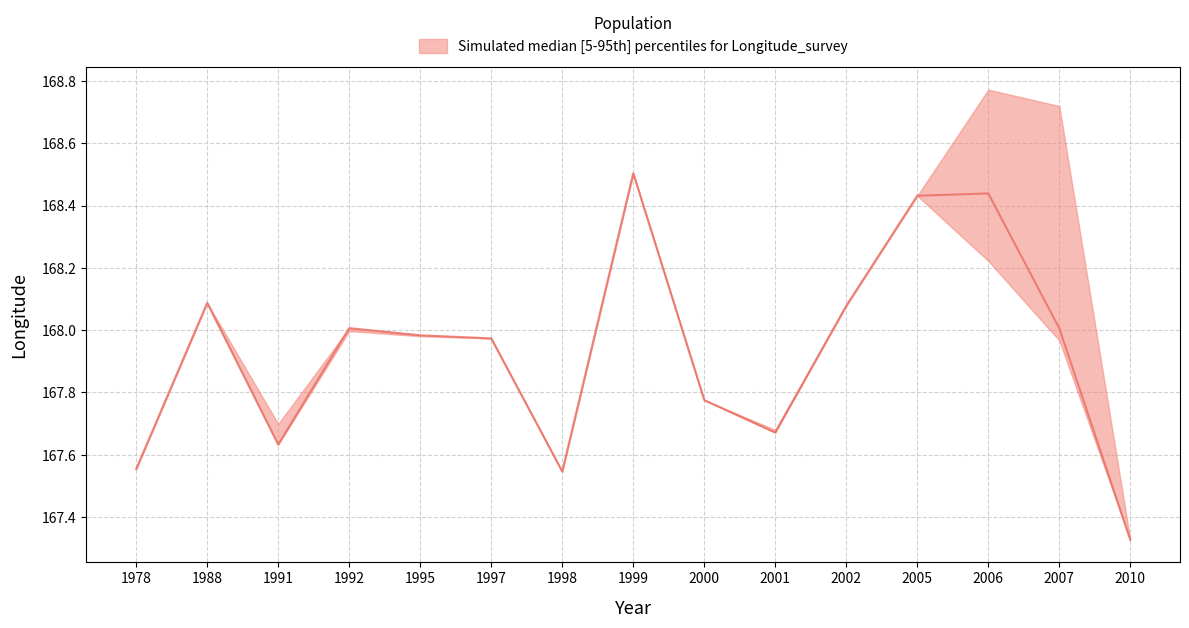

Is it true that upper equals 168.5 at 1999?

True